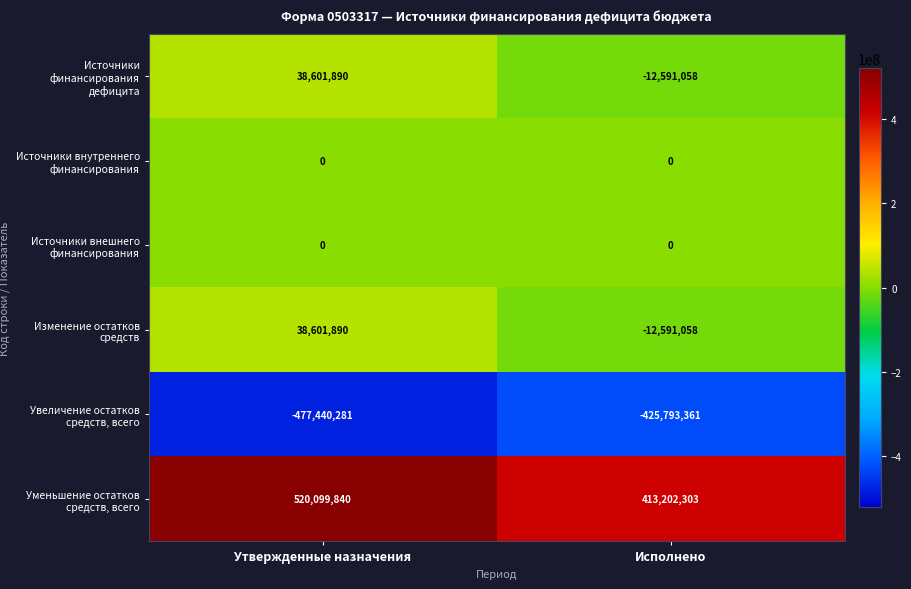

Is the value of Источники внешнего финансирования at Утвержденные назначения greater than the value of Увеличение остатков средств, всего at Исполнено?

Yes